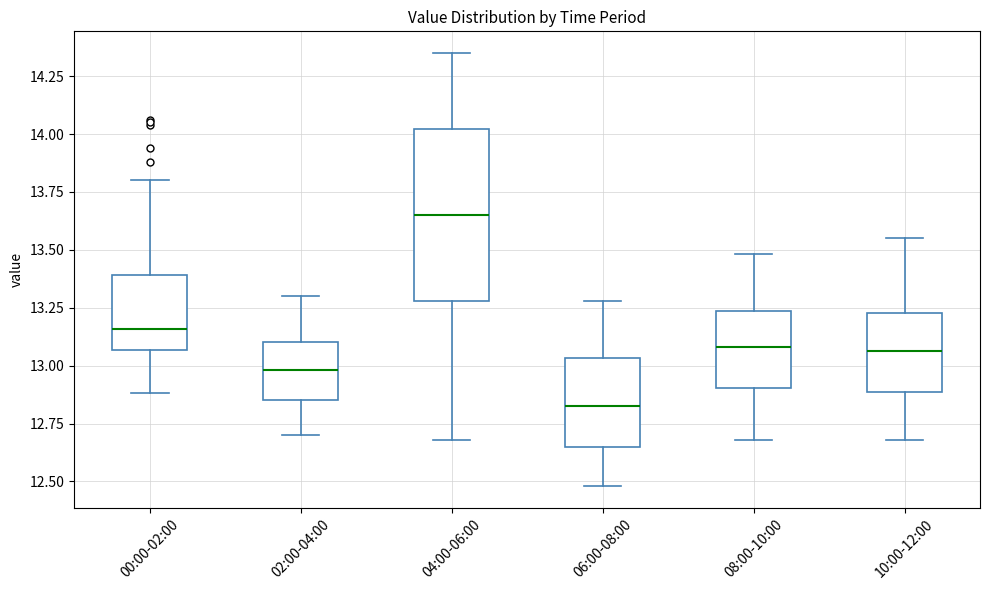

Comparing the boxes themselves (not the whiskers), which one is the tallest?

04:00-06:00